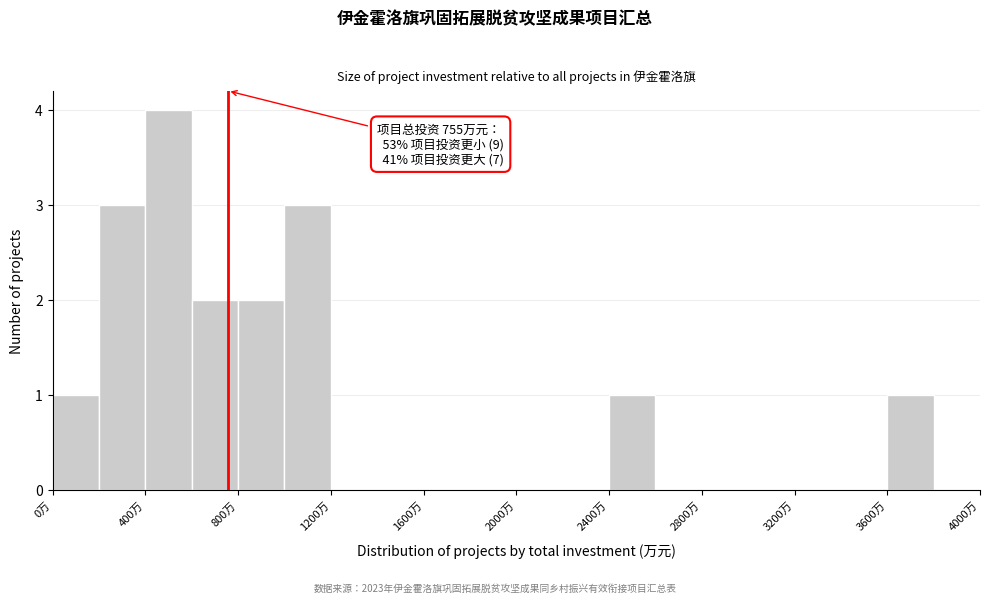

Which range on the x-axis has the tallest bar?

400 to 600